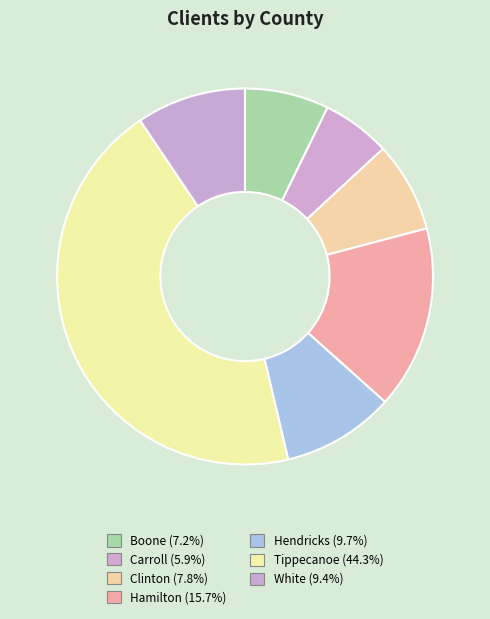

Is there a majority slice in this chart?

No